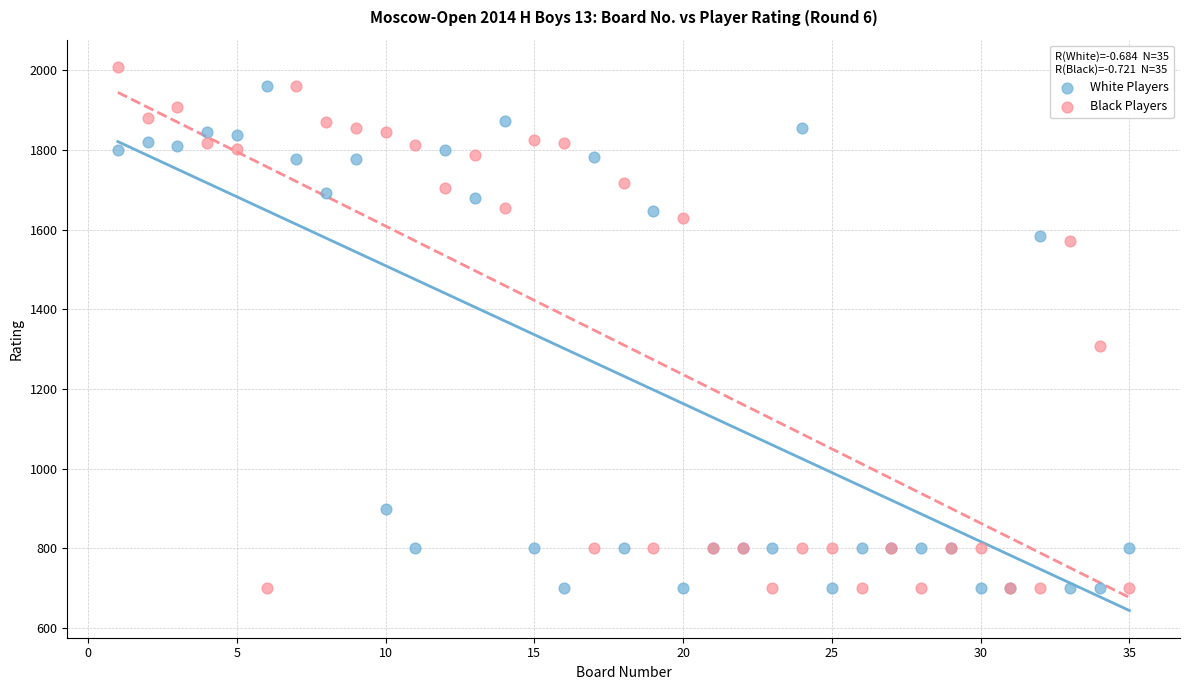

Across all series, what Y value is closest to 1354?

1309